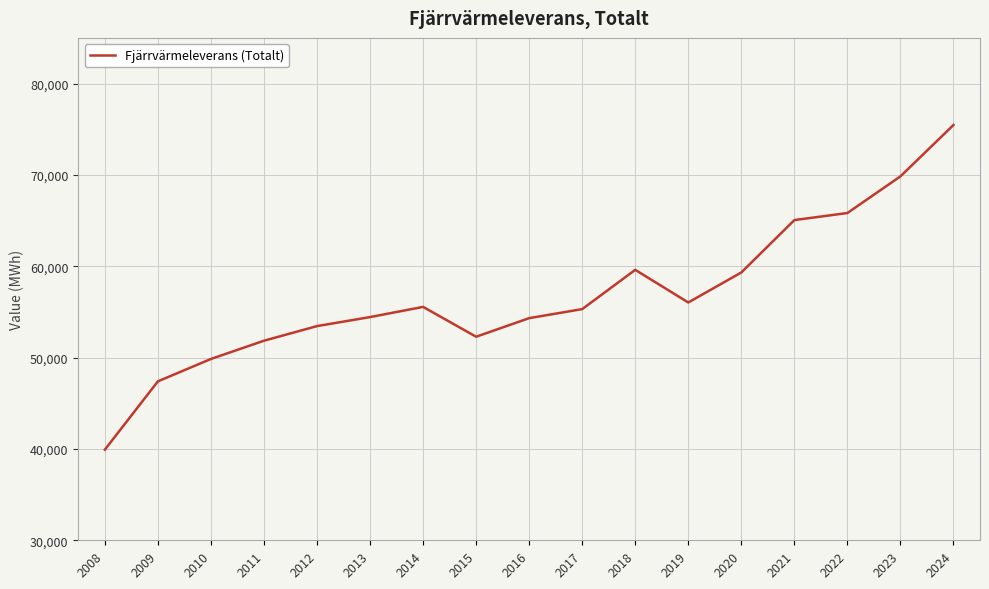

What is the difference between the values at 2023 and 2009?

22440